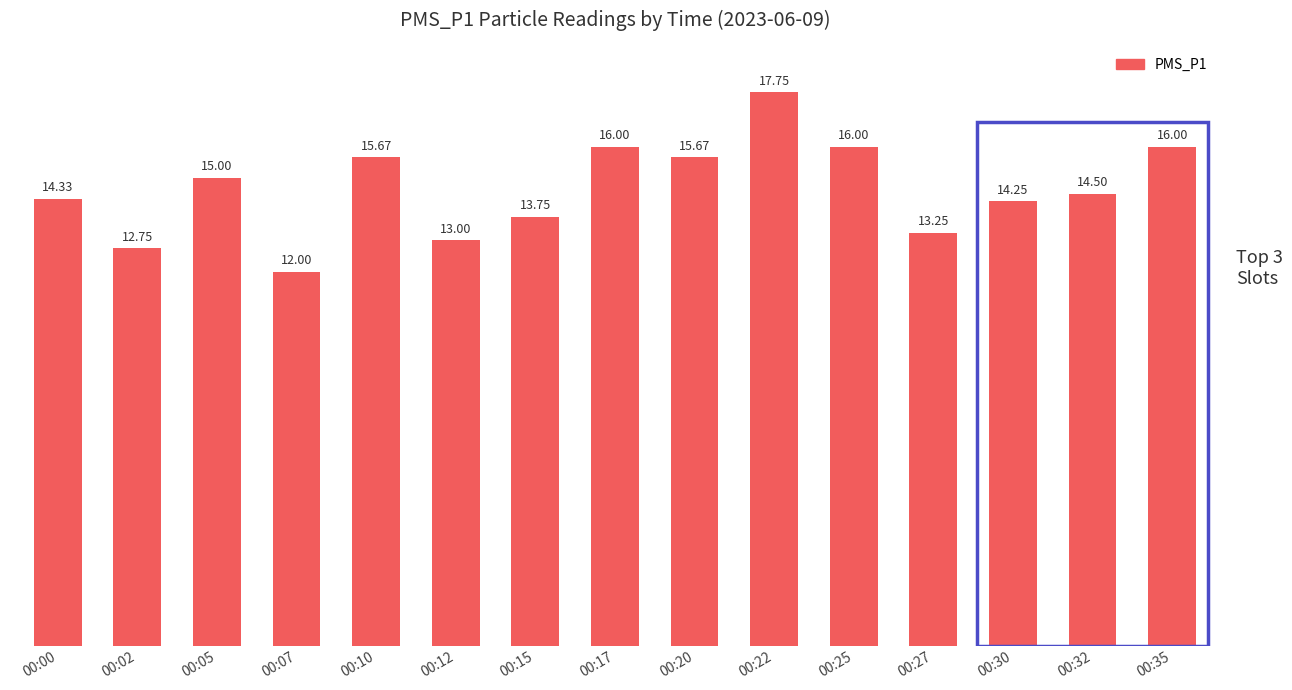

Approximately how many times larger is the value at 00:12 compared to 00:25?

0.8